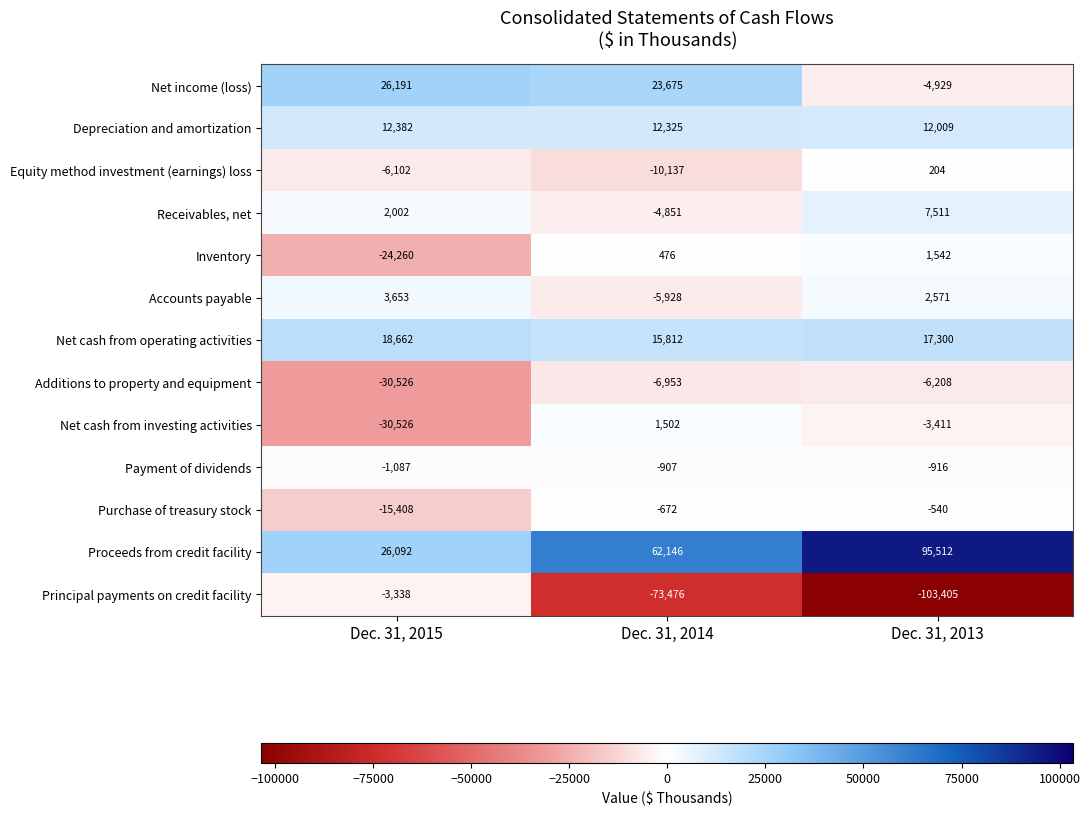

Which series has the largest range (max minus min)?

Principal payments on credit facility